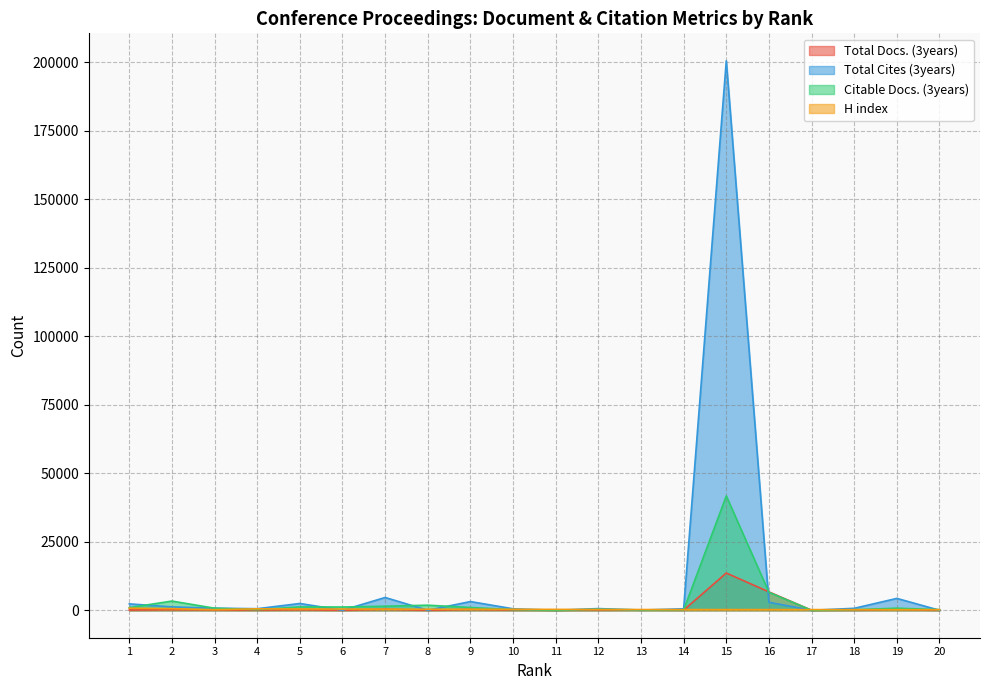

What is the difference between the maximum and minimum values in the Total Cites (3years) series?

200574